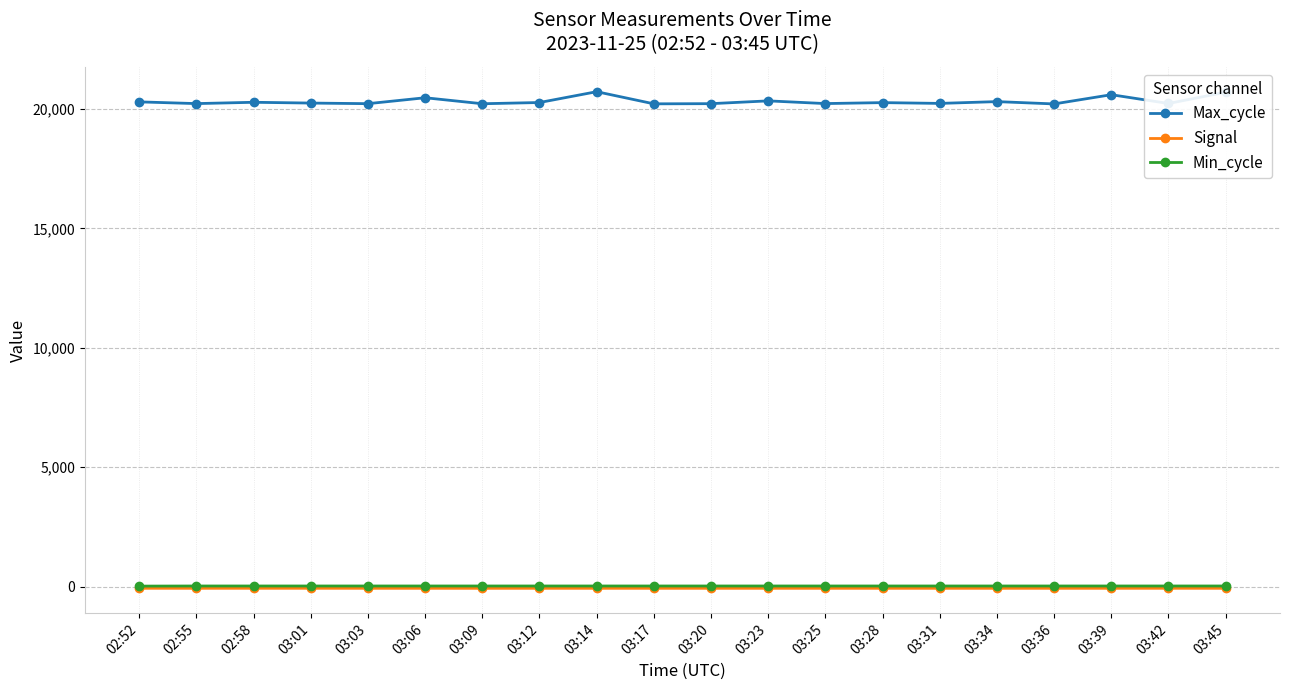

What is the label of the 6th point from the left?

03:06